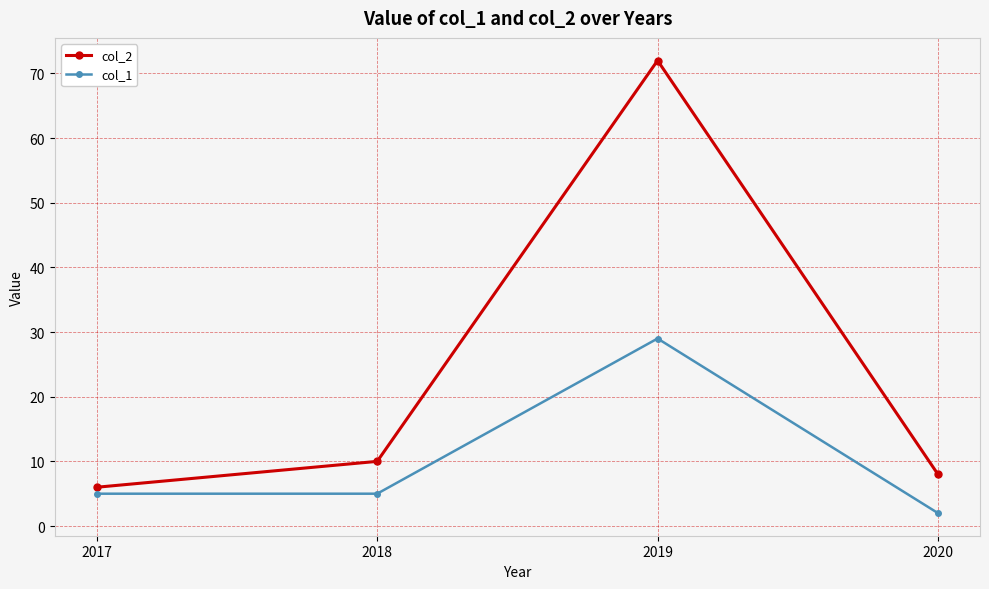

True or false: col_1 has more than 0 interior local peaks.

True